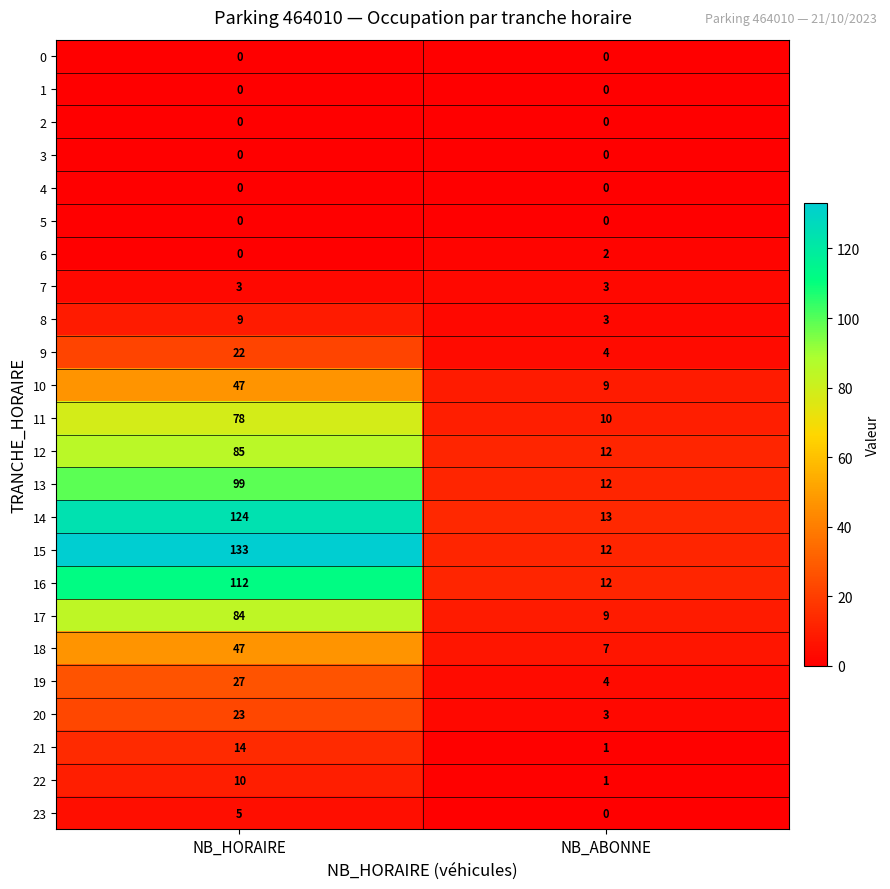

What value does the 14 series have at NB_ABONNE?

13